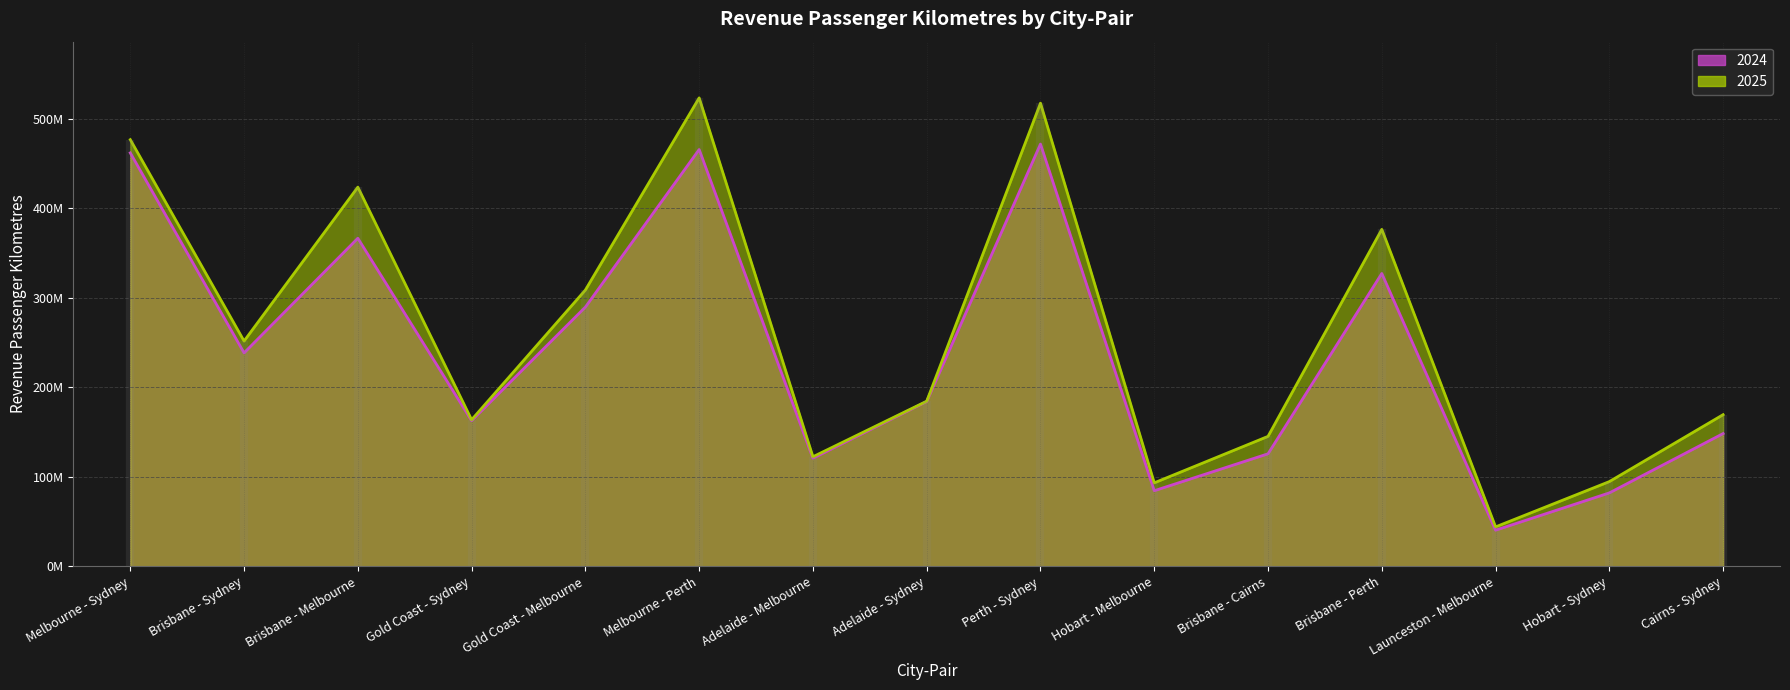

Which series has the largest range (max minus min)?

2025